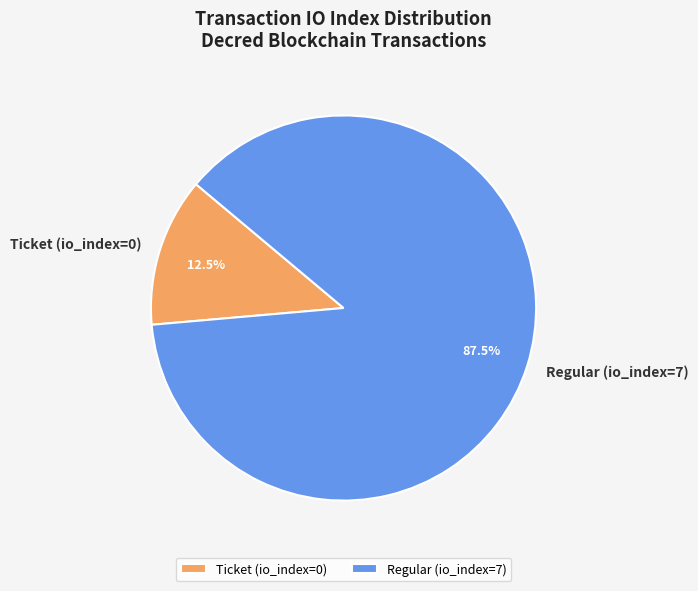

Which category has the biggest portion of the pie?

Regular (io_index=7)